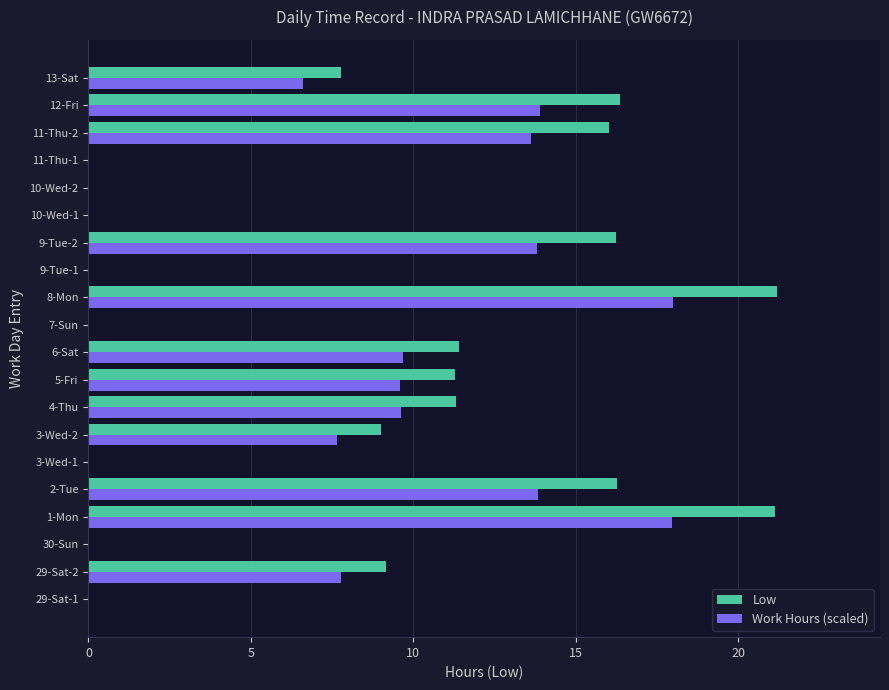

Between 1-Mon and 3-Wed-1, which series saw the biggest shift?

Low